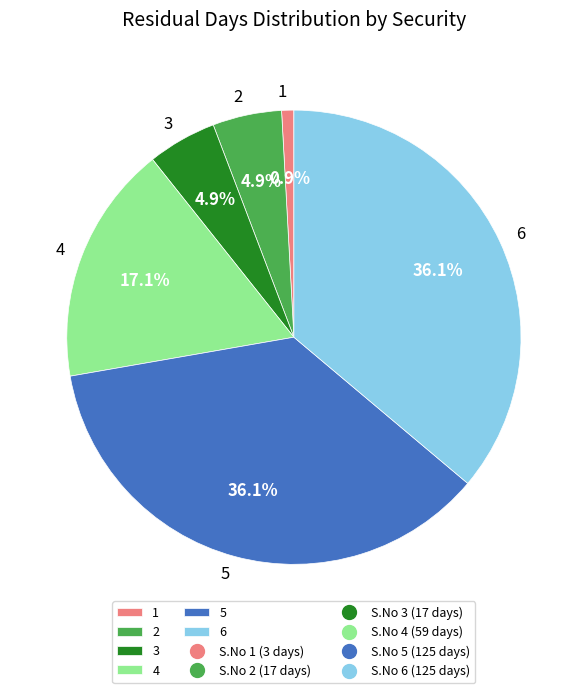

Count the number of slices in the pie.

6